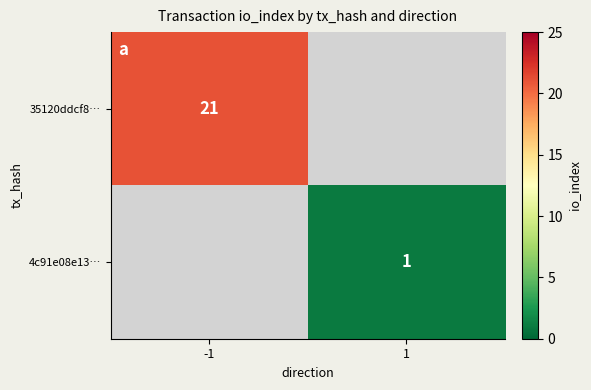

Is the value of 35120ddcf8… at -1 greater than the value of 4c91e08e13… at 1?

Yes